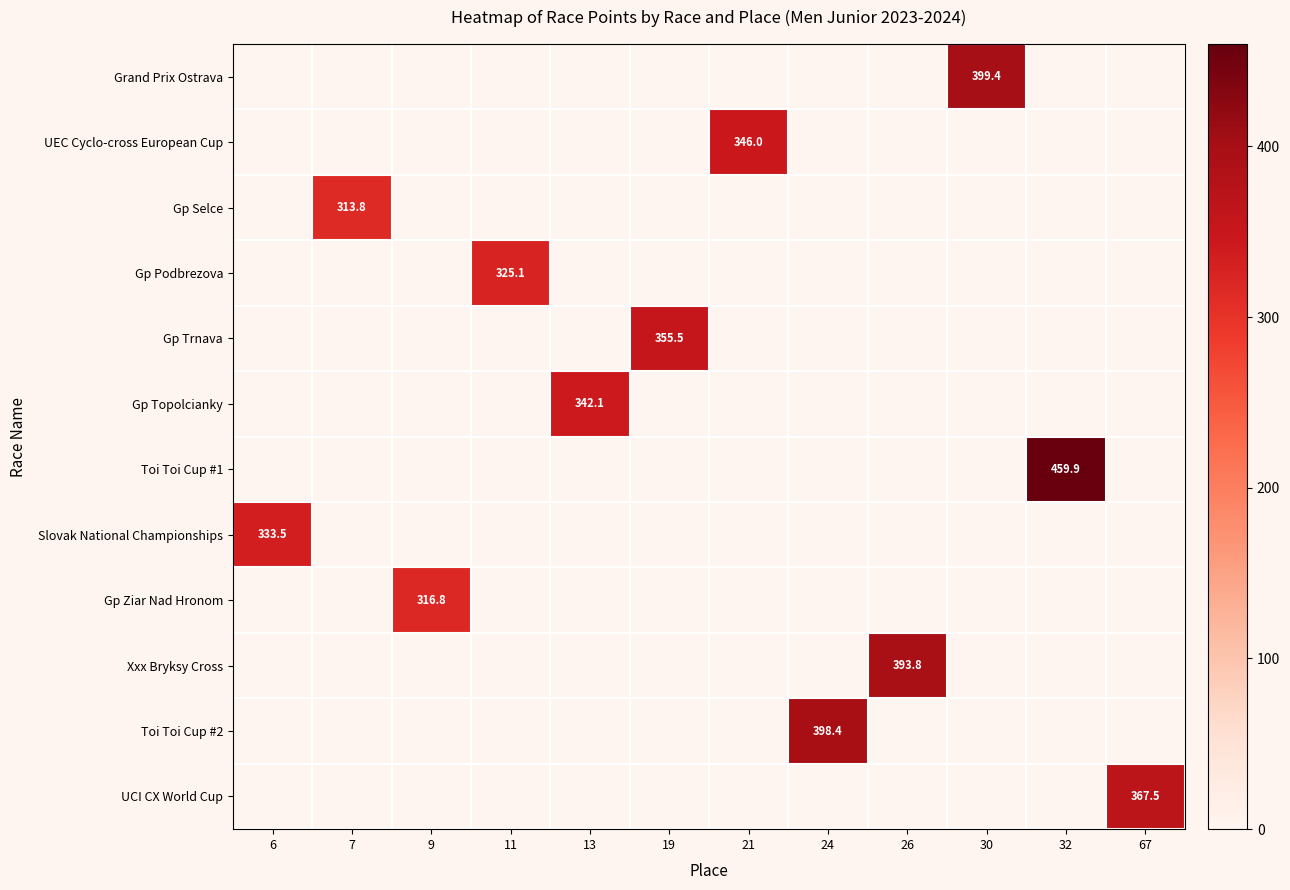

Which category has the lowest value across all series?

6